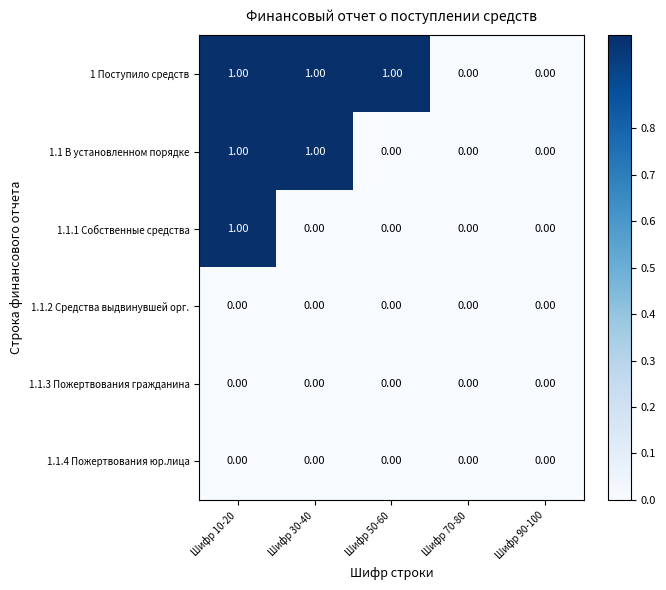

How many categories are shown in the chart?

5